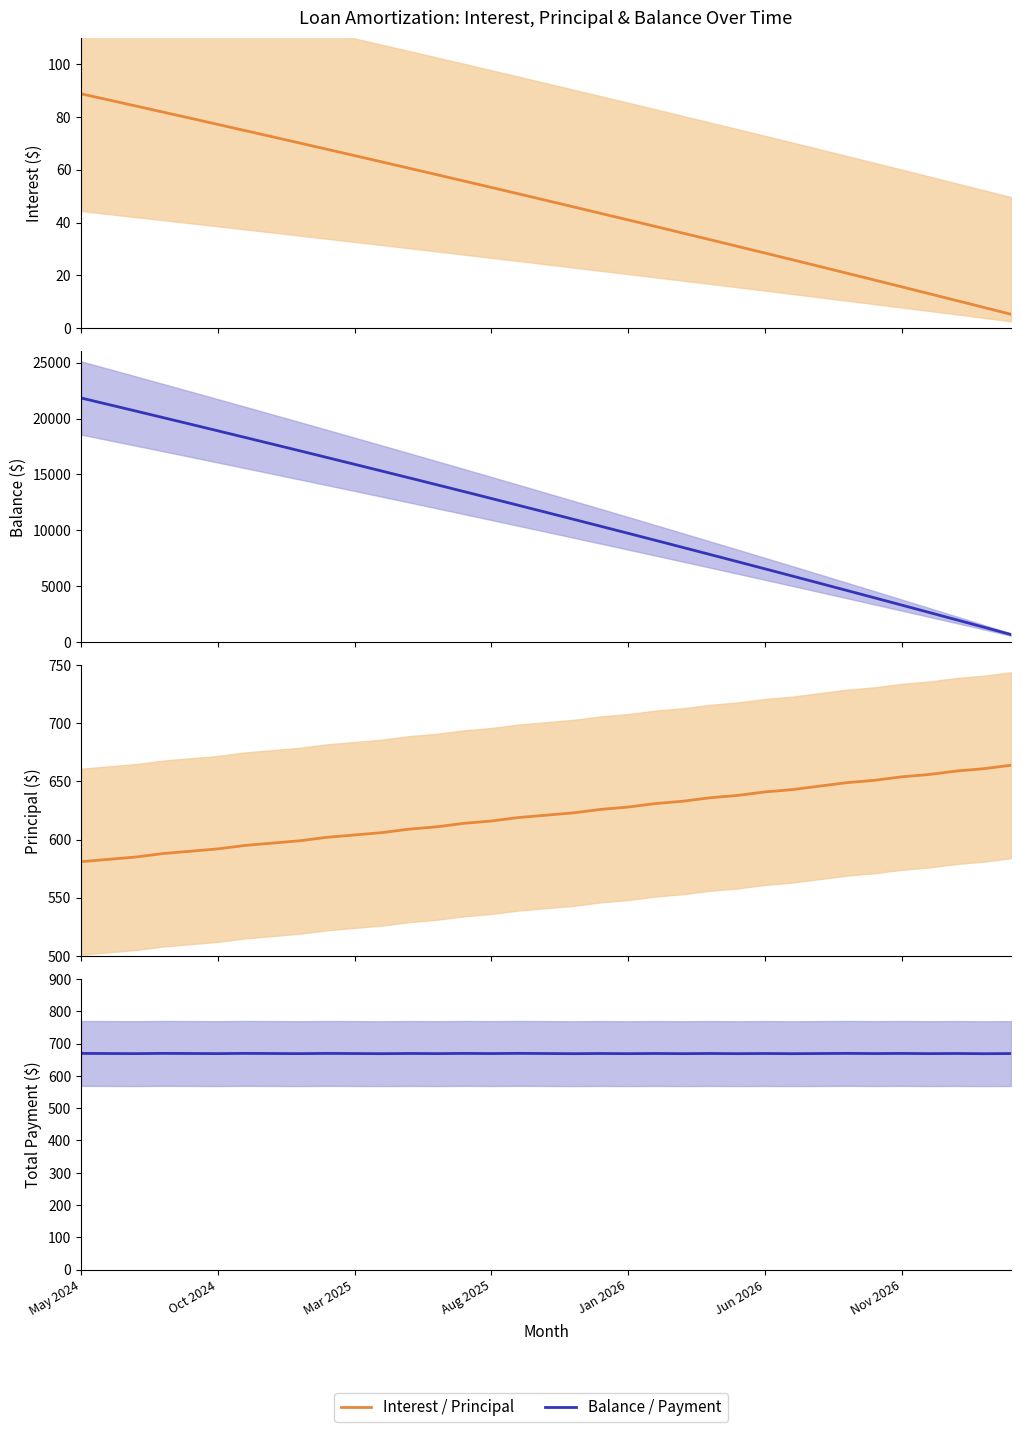

How many data points in Interest are above 48?

18